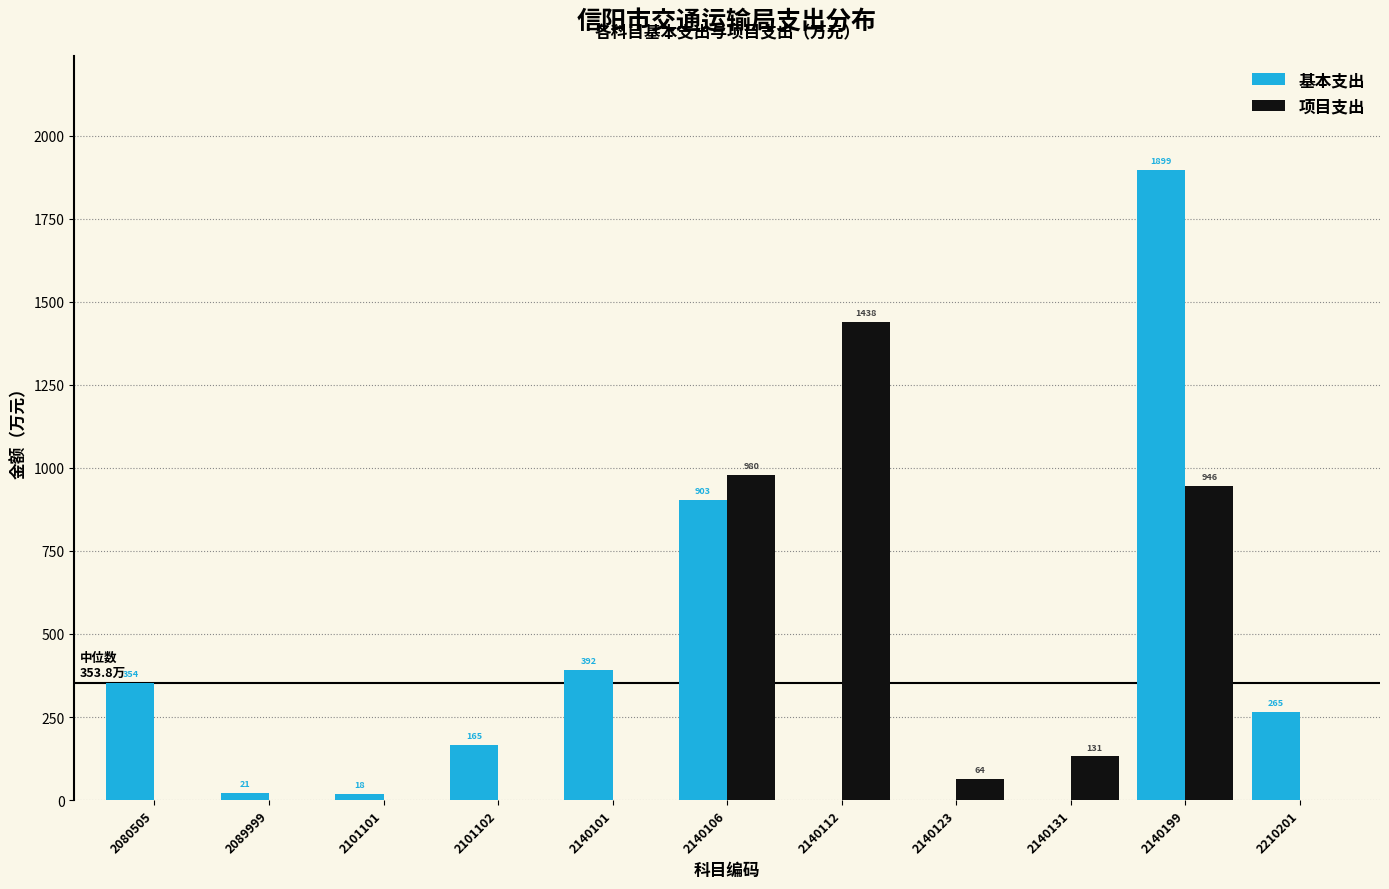

Is the value of 基本支出 at 2140106 greater than the value of 项目支出 at 2140123?

Yes